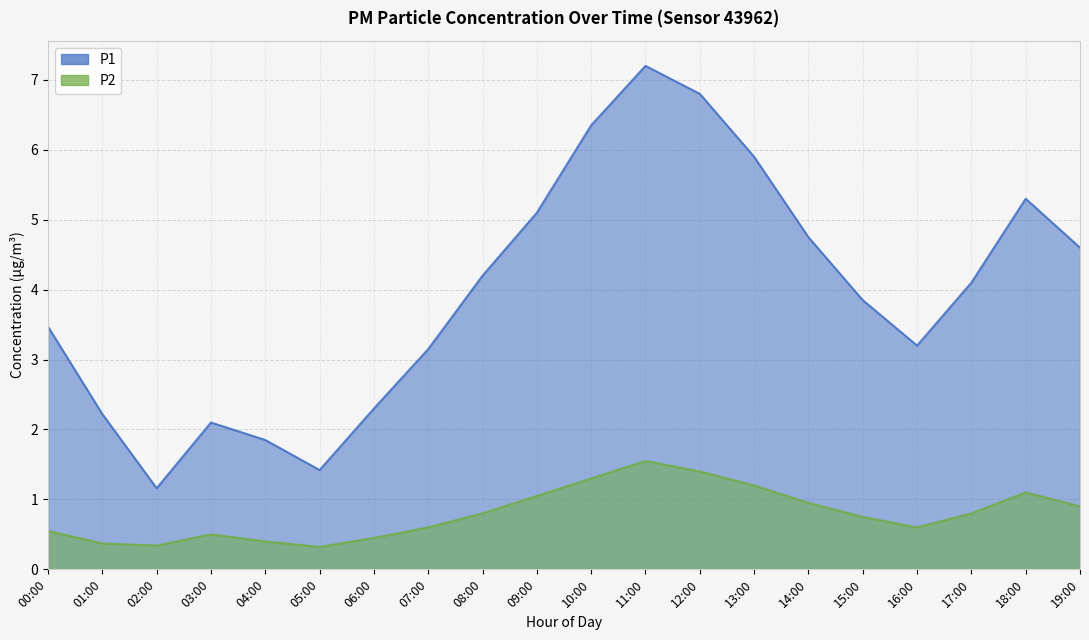

True or false: P1 and P2 cross at least once.

False